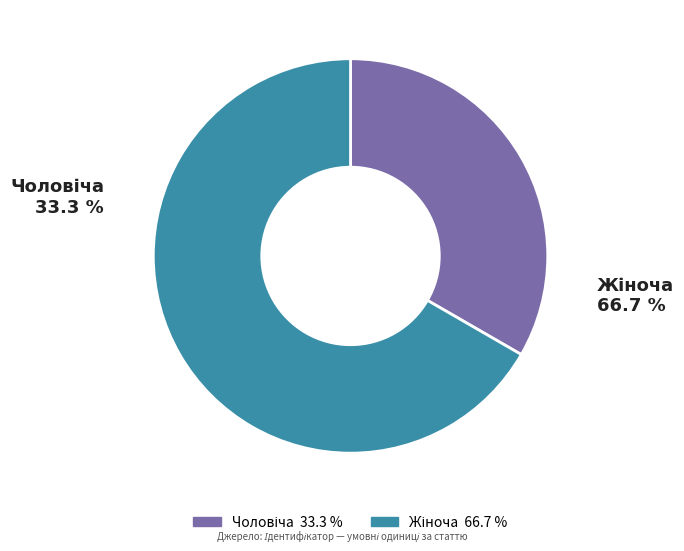

What is the smallest slice in the pie chart?

Чоловіча